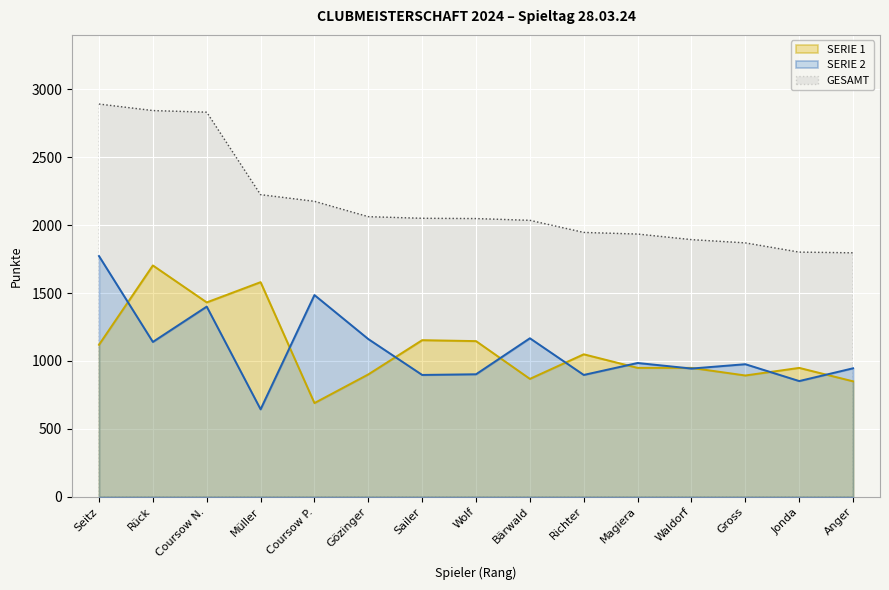

What is the sum of the GESAMT values at Sailer and Gross?

3919